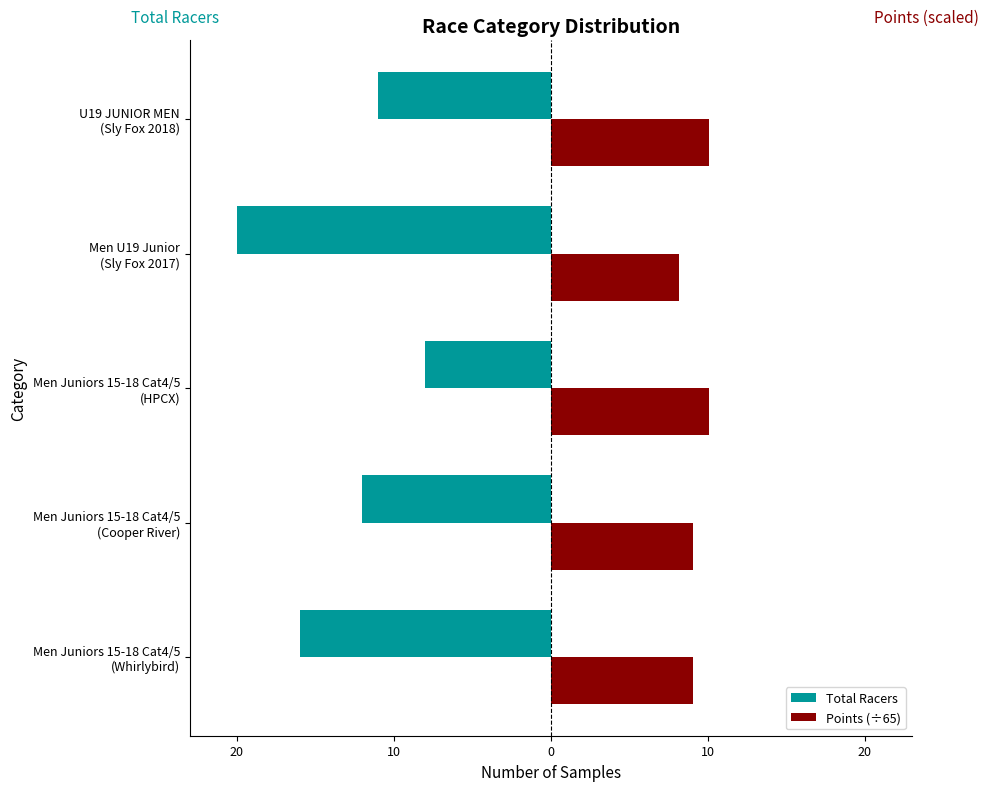

What are all the series names shown in the legend?

Total Racers, Points (÷65)